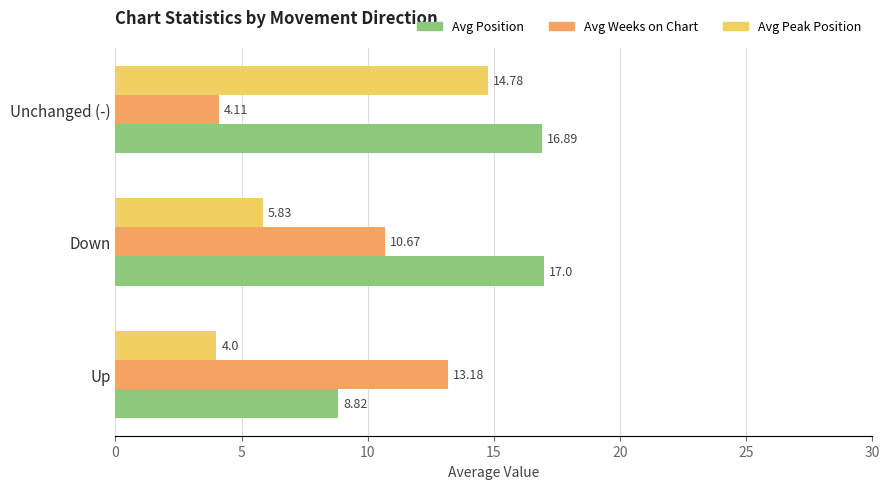

Which series has the widest spread of values?

Avg Peak Position